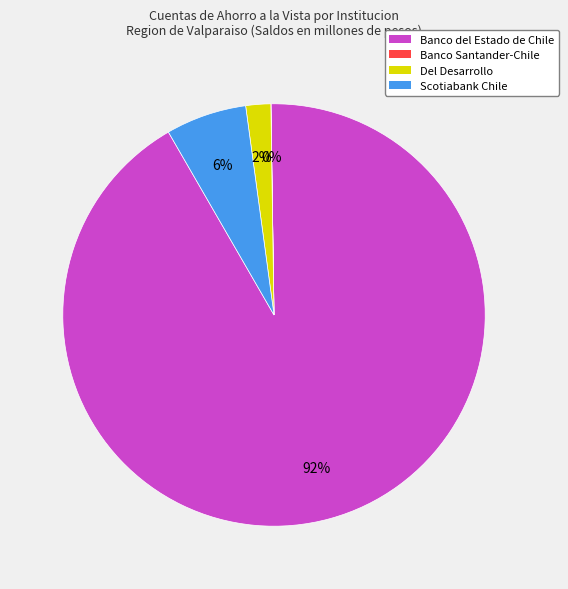

Combined, do Banco del Estado de Chile and Scotiabank Chile account for over 50%?

Yes